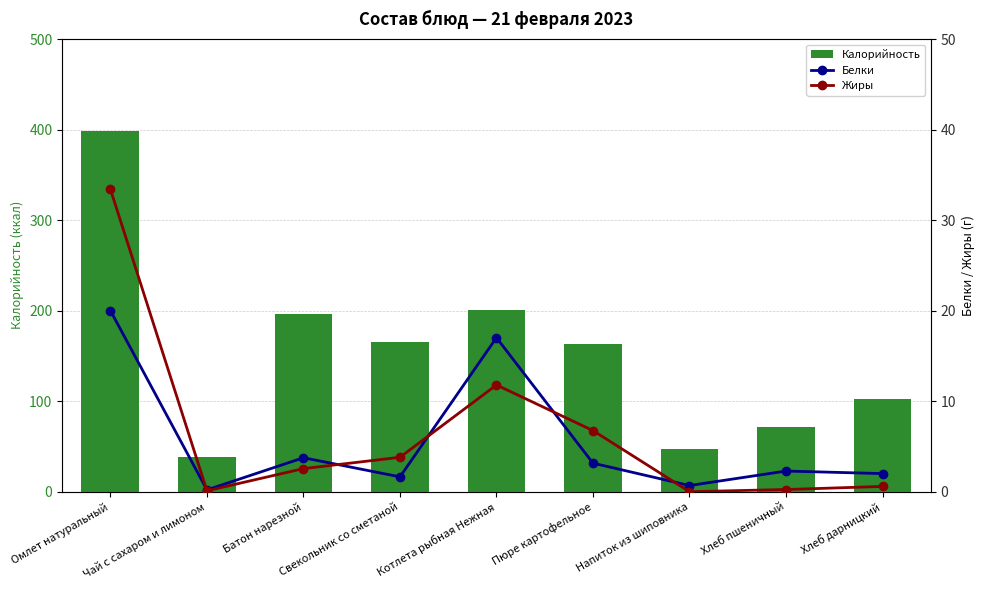

At which category does the chart reach its minimum across all series?

Напиток из шиповника